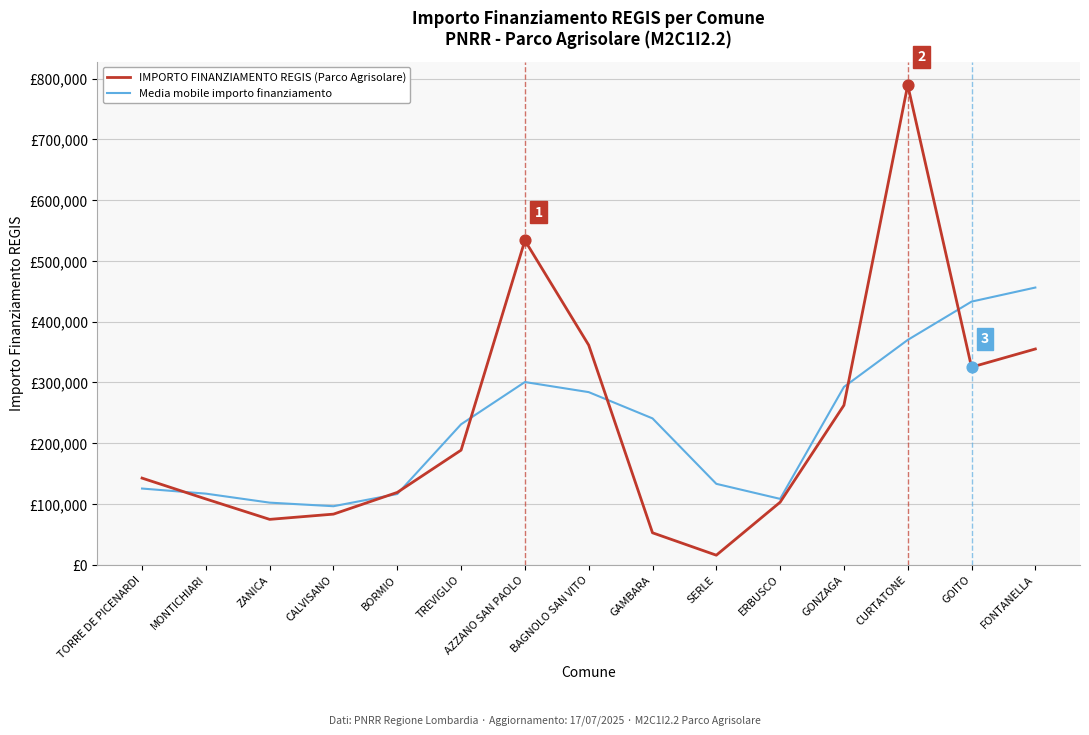

Is the value of Media mobile importo finanziamento at BAGNOLO SAN VITO greater than the value of IMPORTO FINANZIAMENTO REGIS (Parco Agrisolare) at ZANICA?

Yes